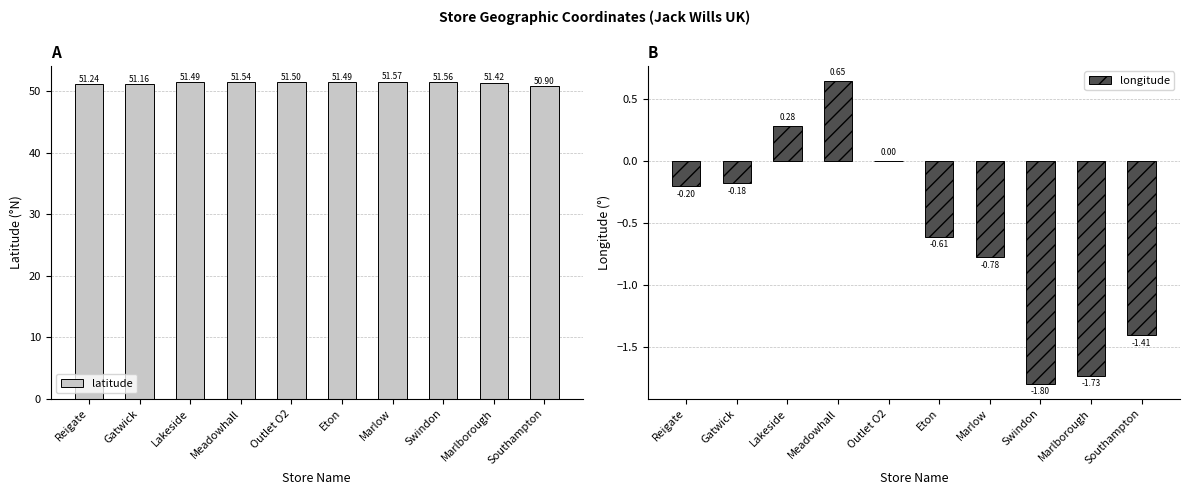

Is the value of longitude at Marlow greater than the value of latitude at Reigate?

No